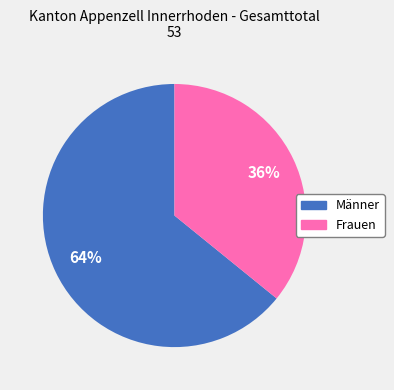

To the nearest percent, what percentage of the pie is Frauen?

36%